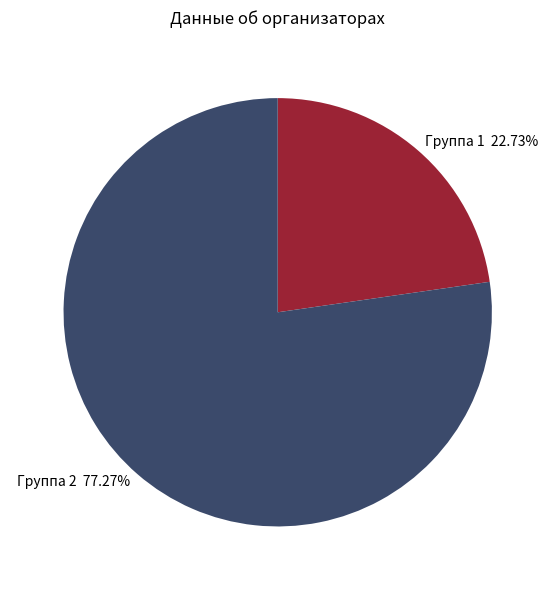

Approximately how many times larger is the value at Группа 1 22.73% compared to Группа 2 77.27%?

0.3